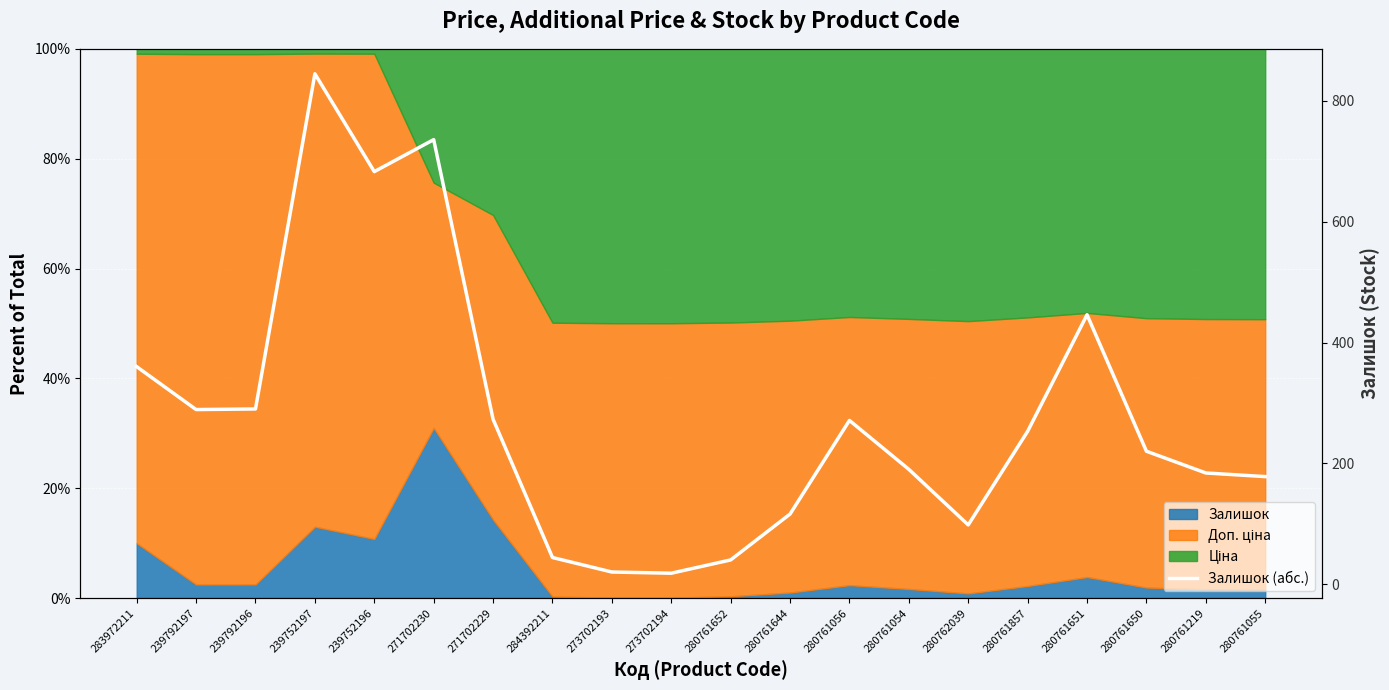

What is the value of the 9th point from the left?

20